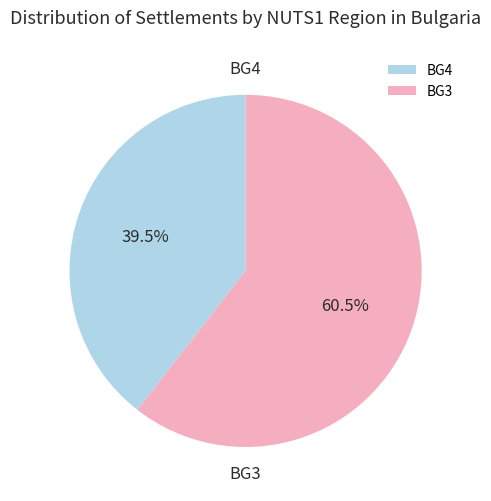

To the nearest percent, what is the average slice percentage?

50%